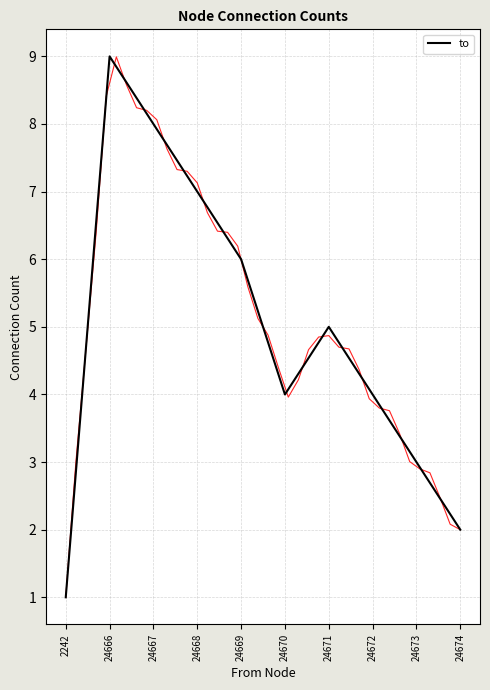

Reading left to right, transcribe all the data shown in this chart.

1	9	8	7	6	4	5	4	3	2